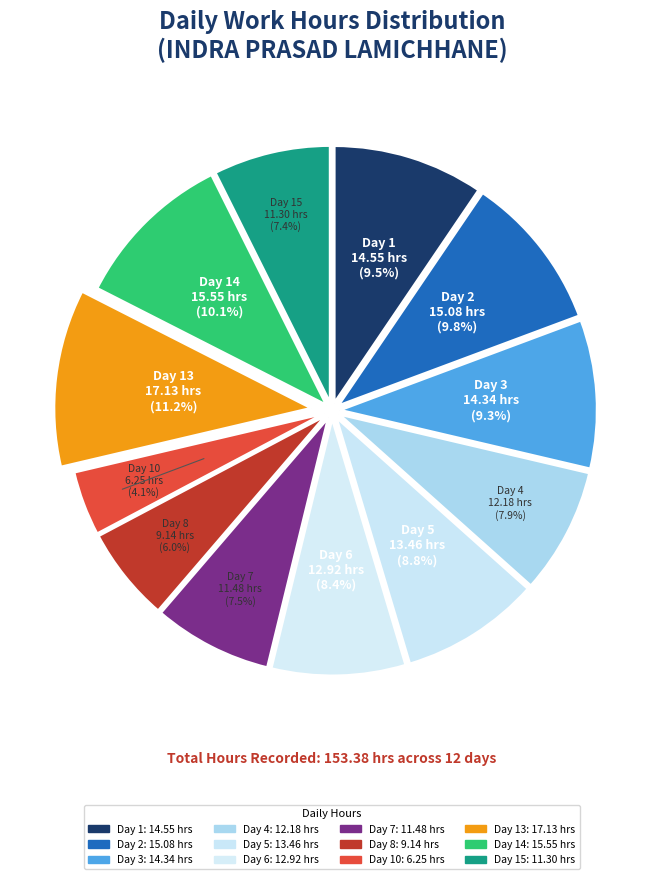

How many segments does this pie chart have?

12